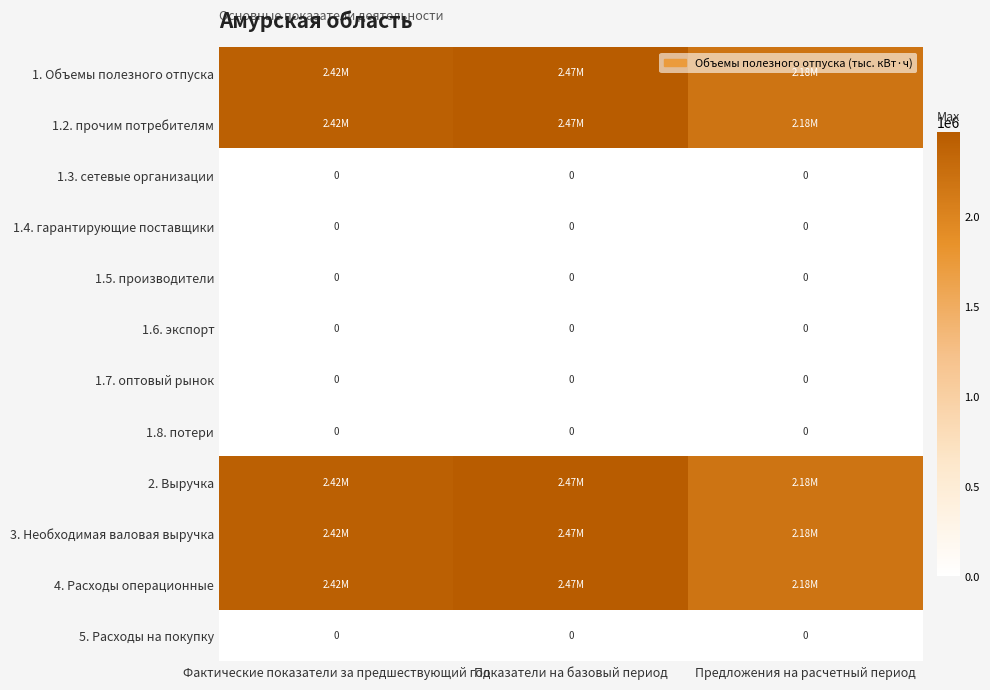

Which category has the highest value across all series?

Показатели на базовый период